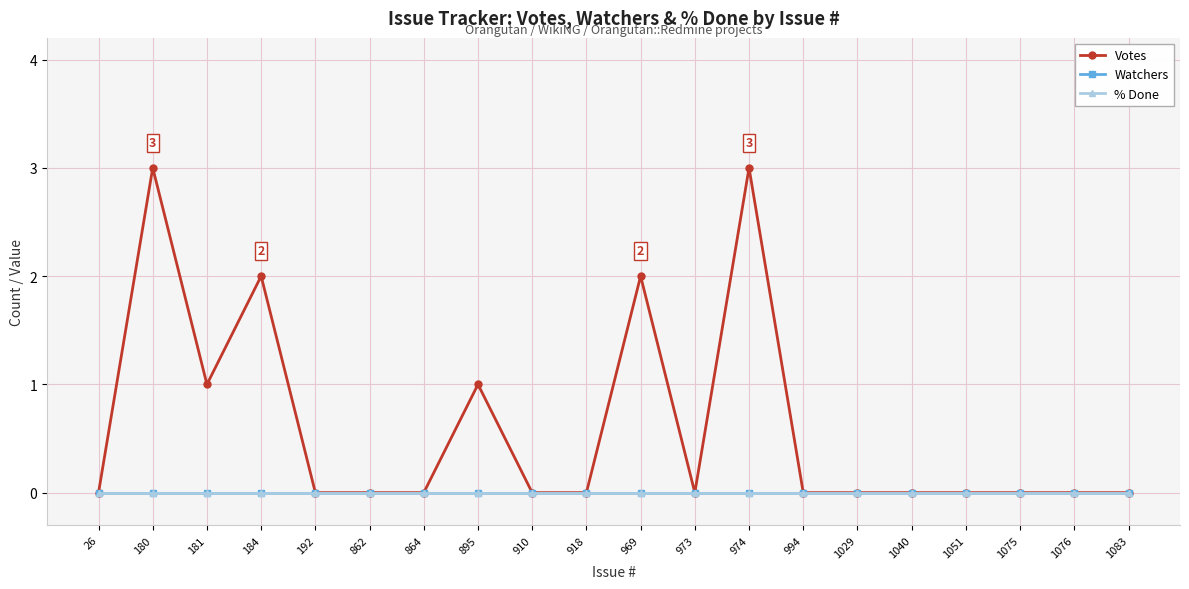

Does the chart have visible grid lines?

Yes